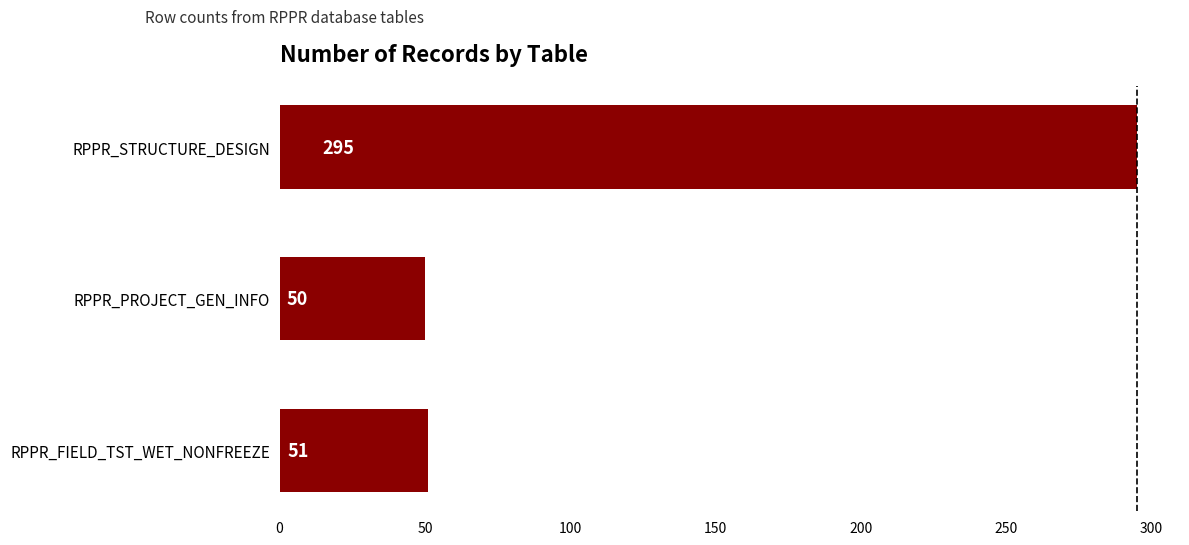

How many values are below 51?

1